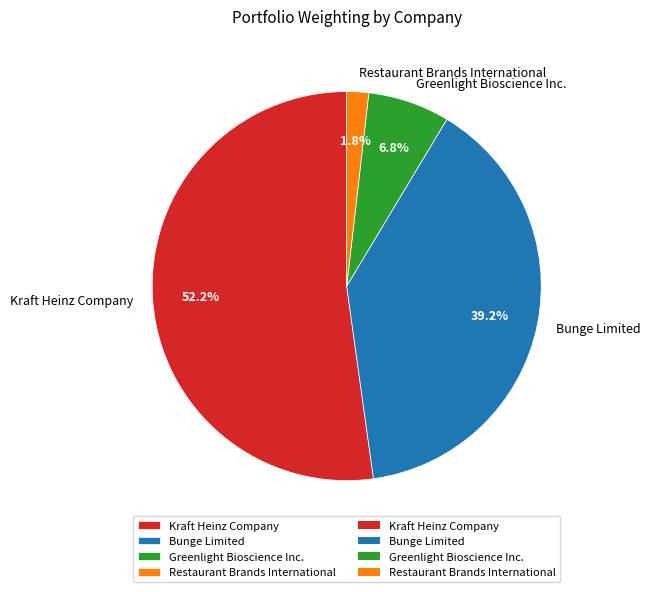

To the nearest percent, what is the difference between the largest and smallest slice percentages?

50%